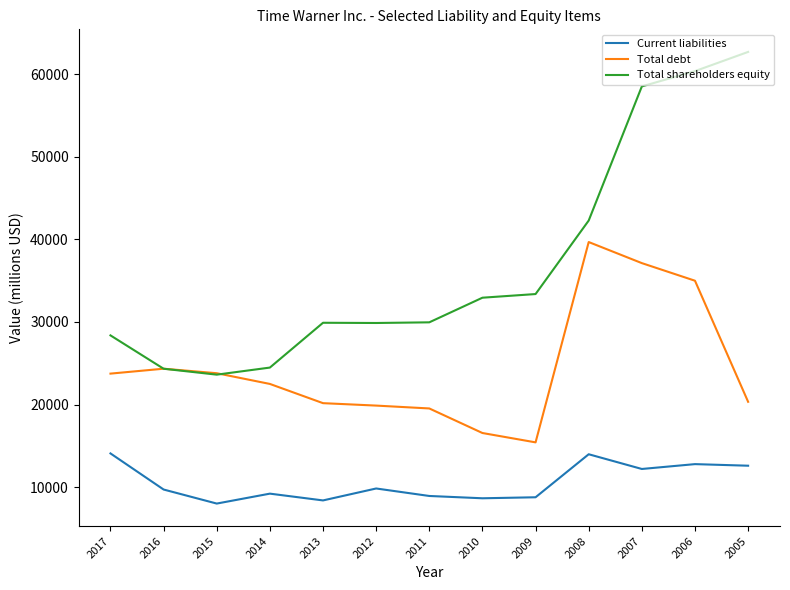

Is this an area chart (filled region under the line)?

No